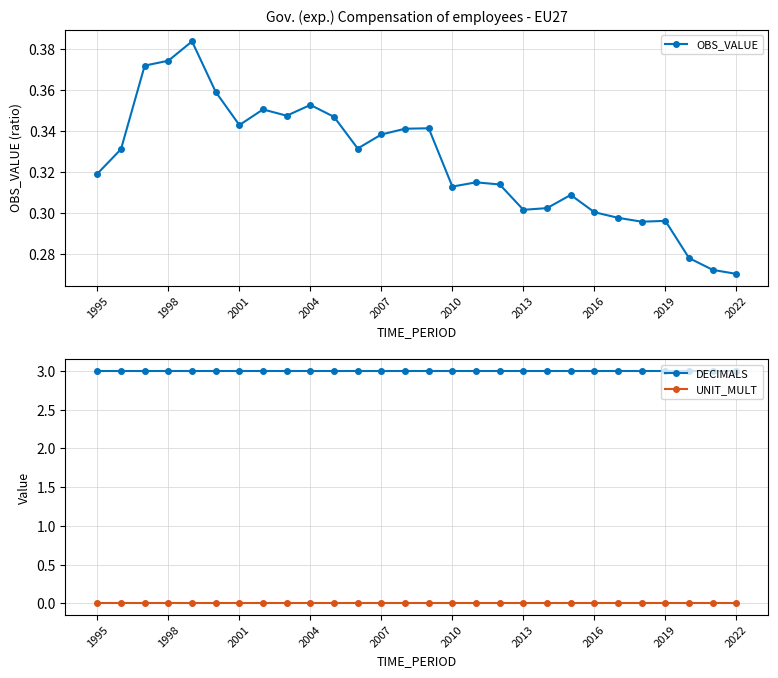

True or false: OBS_VALUE has more than 1 interior local peaks.

True